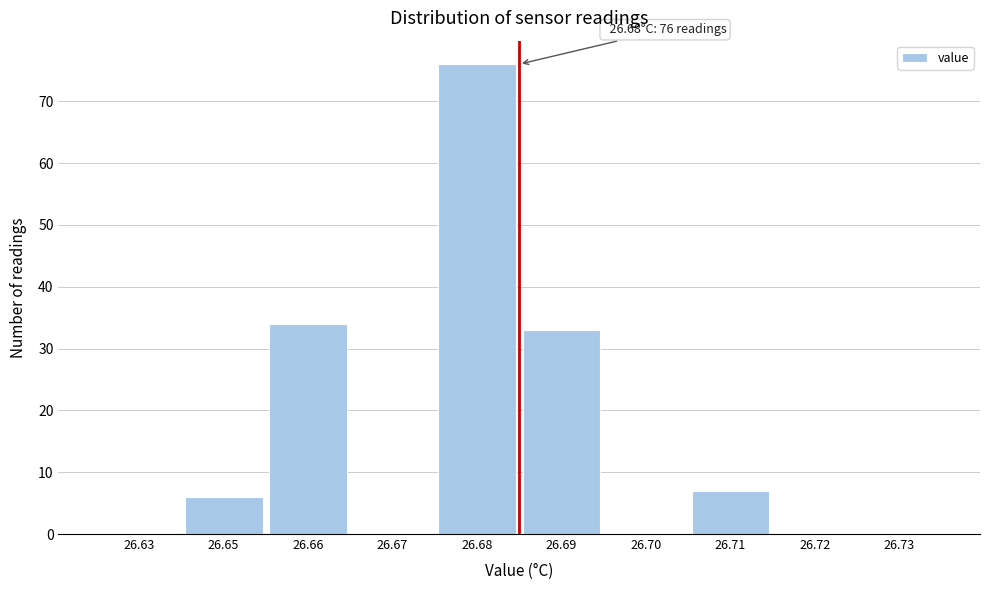

Reading left to right, extract all data points from this chart.

26.63=0	26.65=6	26.66=34	26.67=0	26.68=76	26.69=33	26.70=0	26.71=7	26.72=0	26.73=0